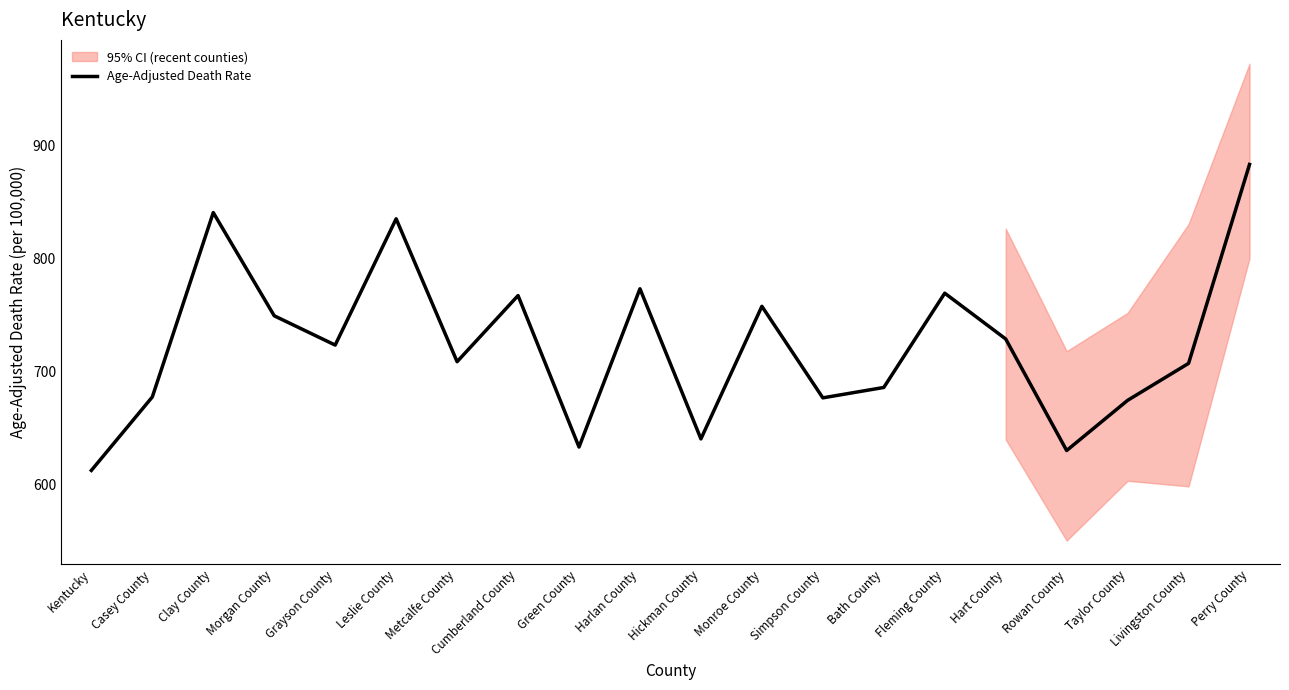

Is it true that the value at Monroe County is 757.4?

True